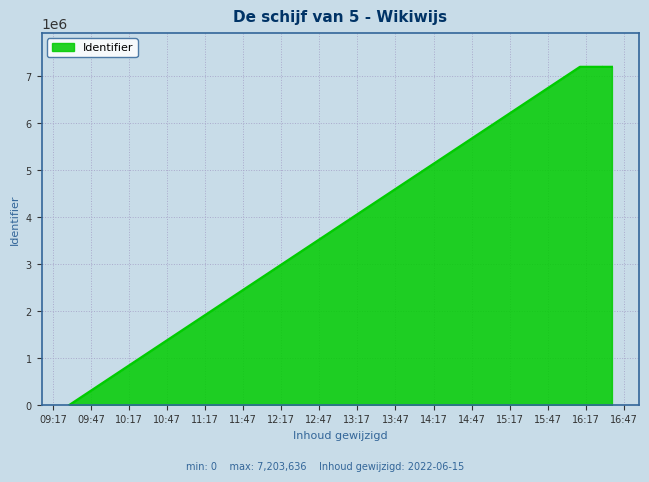

What is the difference between the maximum and minimum values?

7203636